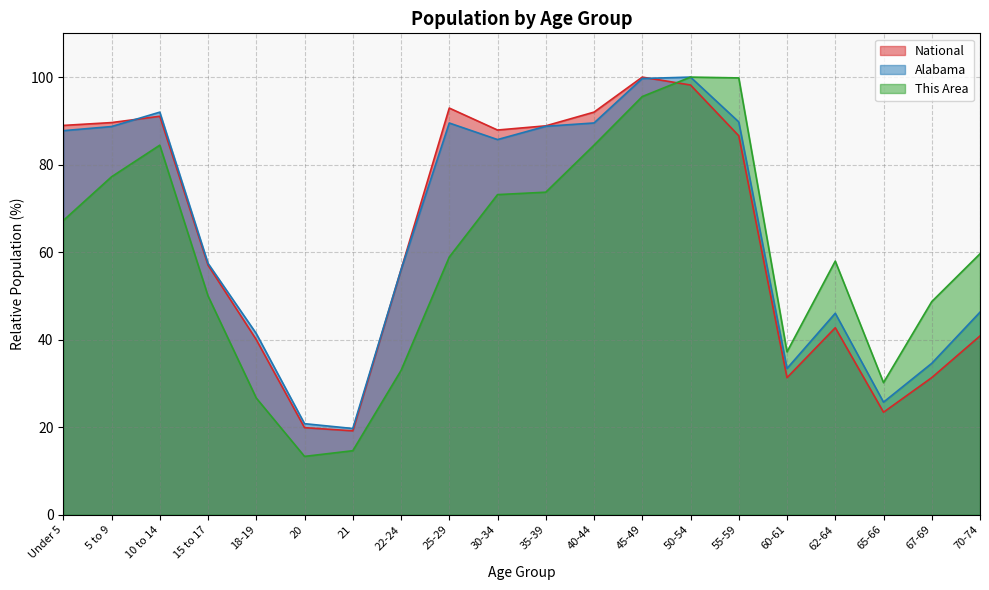

How many data points does each series have?

20